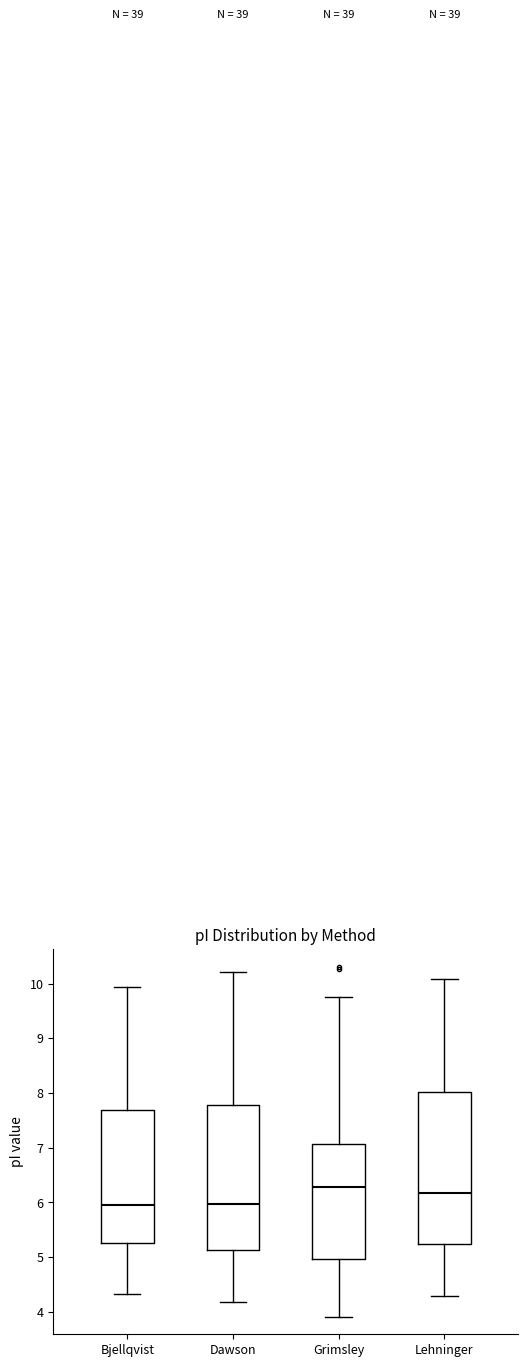

Reading left to right, read every box against the y-axis: the position of its median line, the range the box covers, and the ends of its whiskers. The values are not printed on the chart, so give them approximately, as read against the axis.

Bjellqvist: median 5.9, box 5.3 to 7.7, whiskers 4.3 to 9.9
Dawson: median 6.0, box 5.1 to 7.8, whiskers 4.2 to 10.2
Grimsley: median 6.3, box 5.0 to 7.1, whiskers 3.9 to 9.8
Lehninger: median 6.2, box 5.2 to 8.0, whiskers 4.3 to 10.1